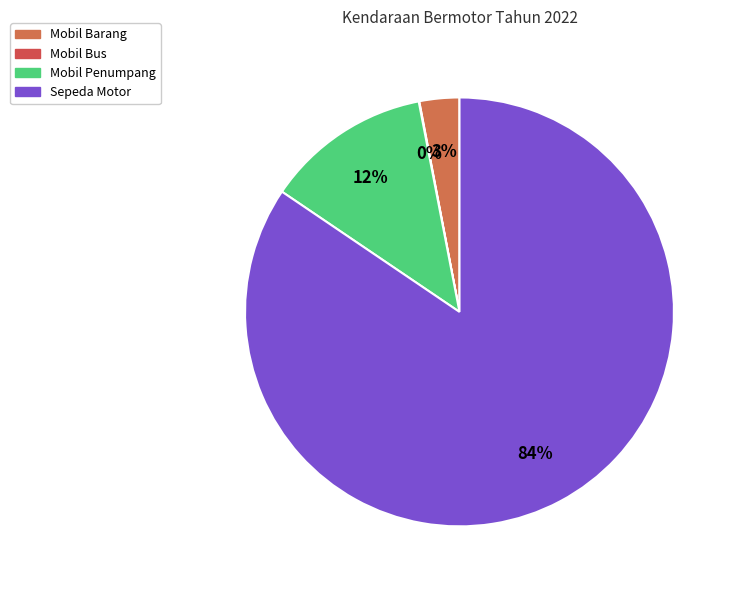

To the nearest percent, what is the average slice percentage?

25%